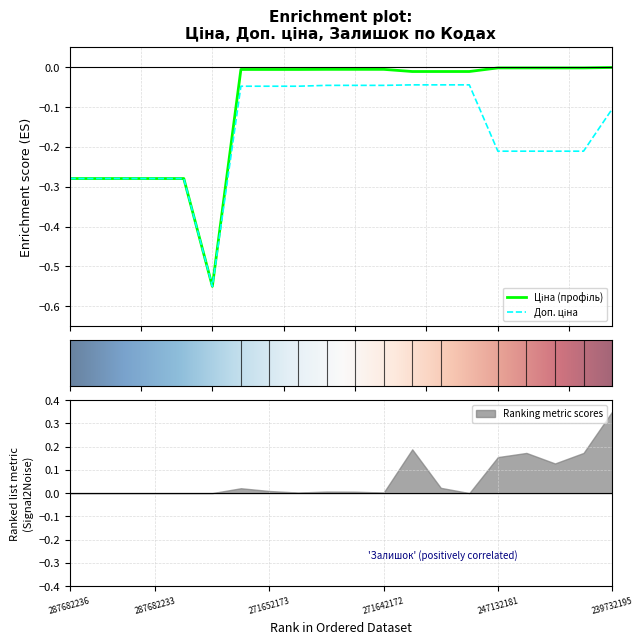

What are all the series names shown in the legend?

Ціна, Доп. ціна